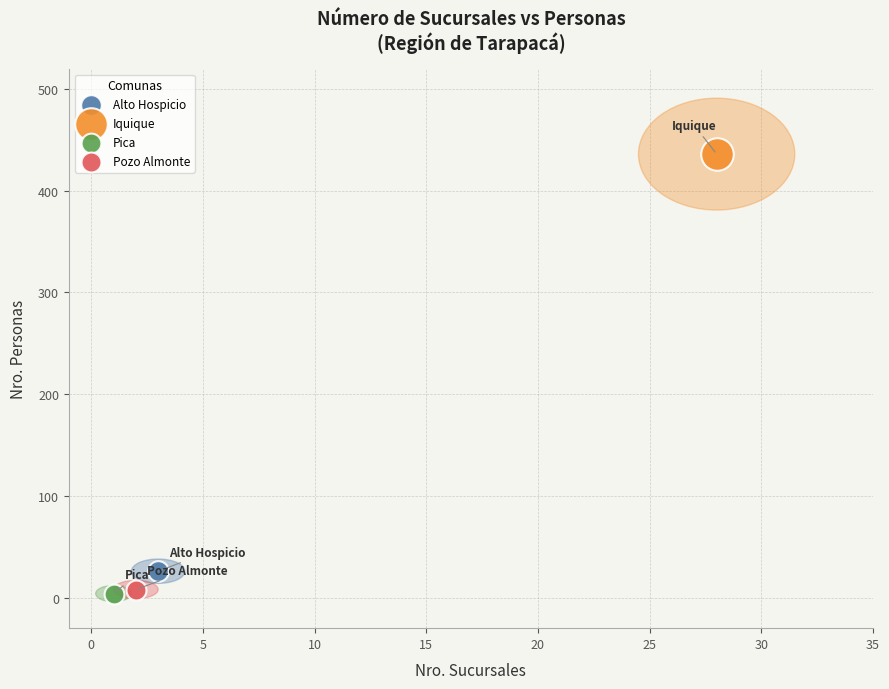

Which series contains the highest Y value?

Iquique